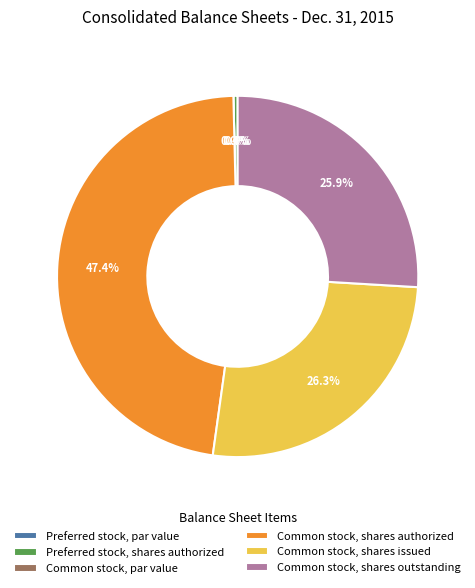

Which has a higher value, Common stock, par value or Preferred stock, shares authorized?

Preferred stock, shares authorized